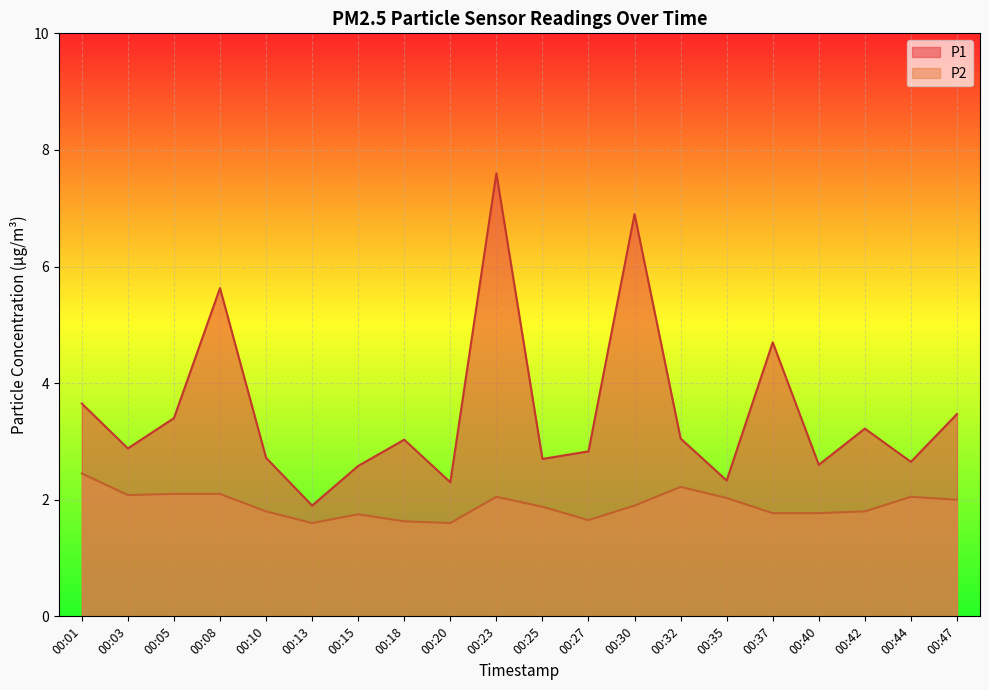

Which series changed the most between 00:08 and 00:47?

P1